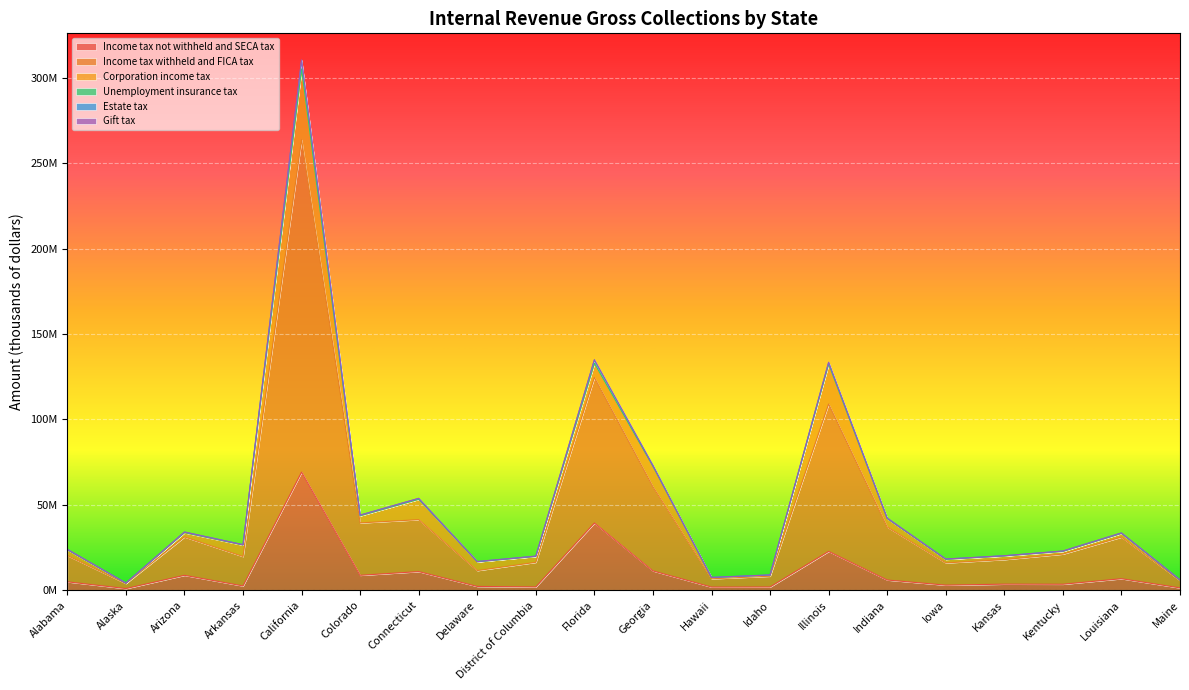

At which category is the sum across all series the highest?

California